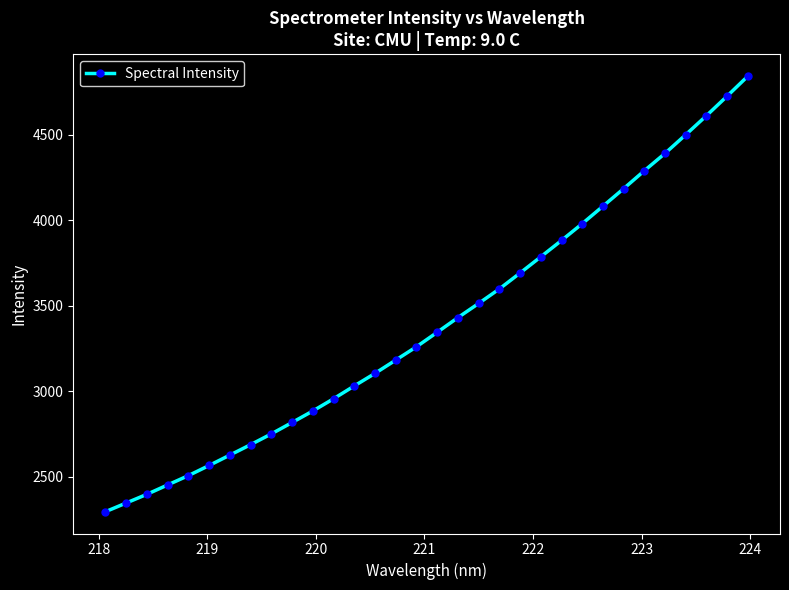

What is the sum of all values?

108703.5